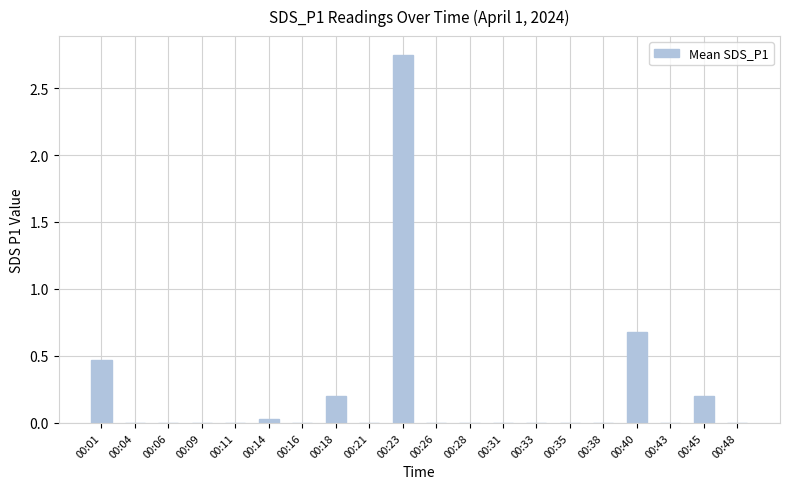

Between 00:45 and 00:23, which is larger?

00:23